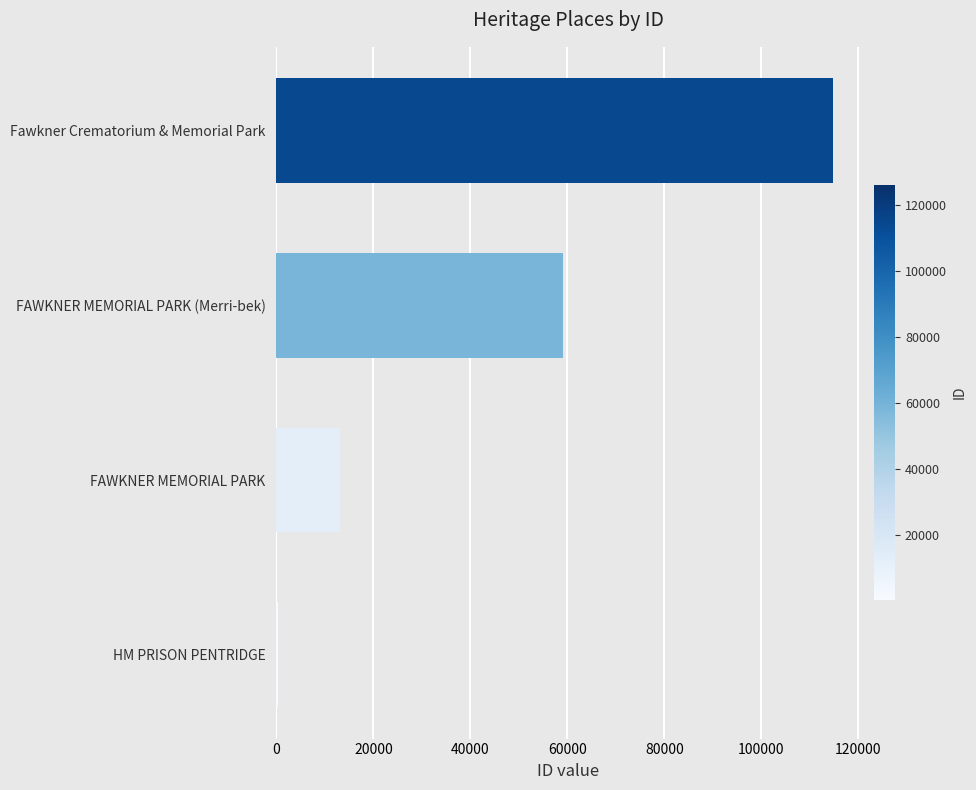

What is the sum of all values?

187201